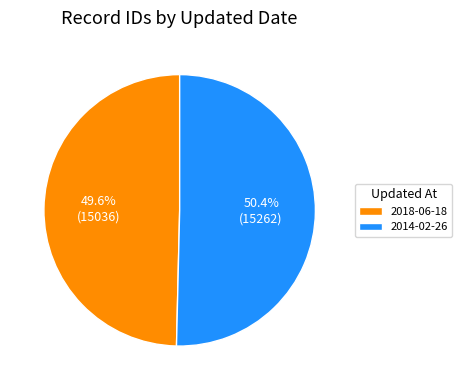

How much of the chart is everything except 2014-02-26?

49.6%